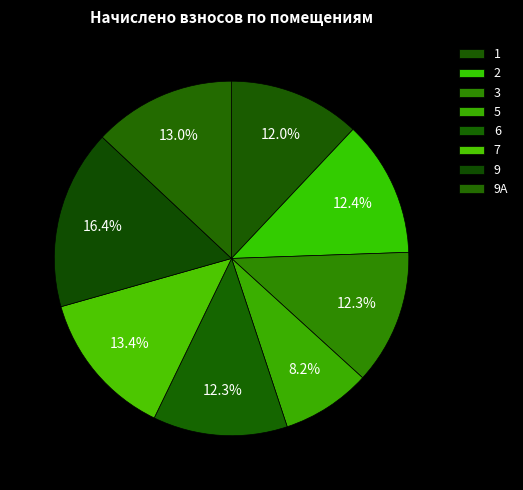

How many segments does this pie chart have?

8